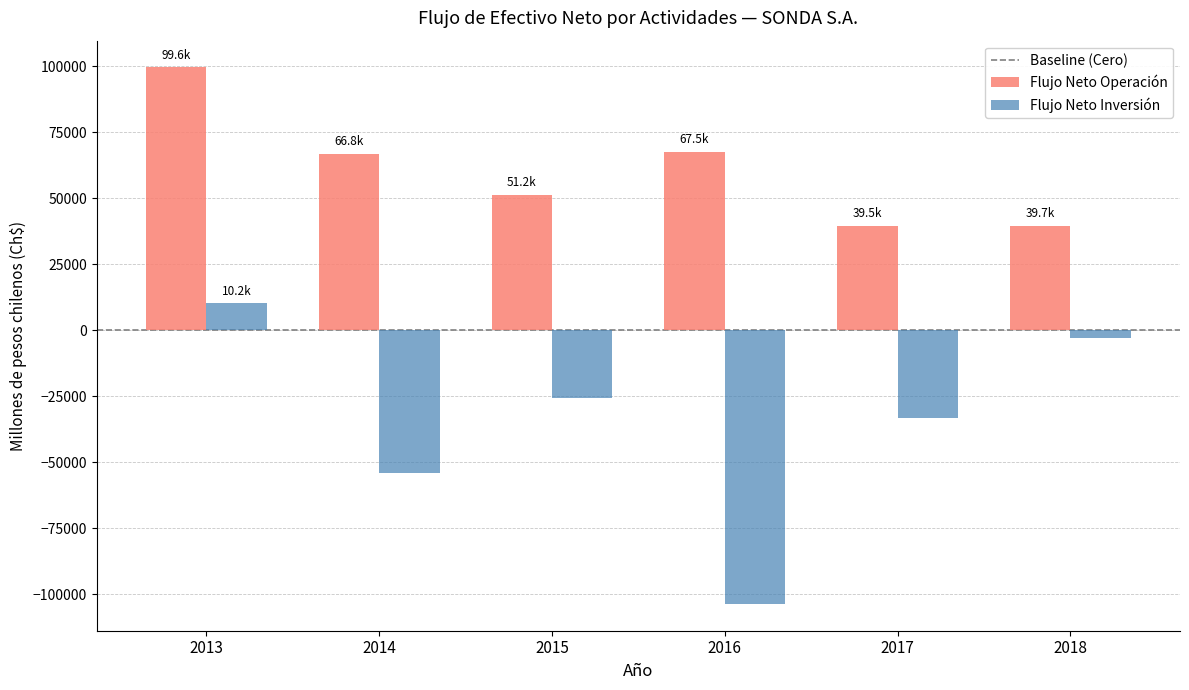

Which series has the largest total across all categories?

Flujo Neto Operación